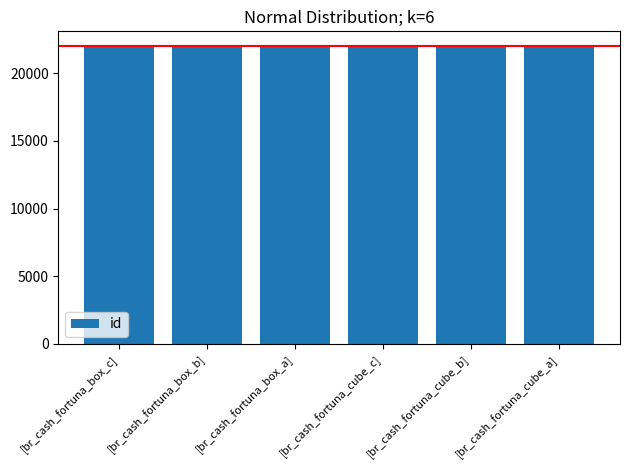

Count the number of categories in the chart.

6